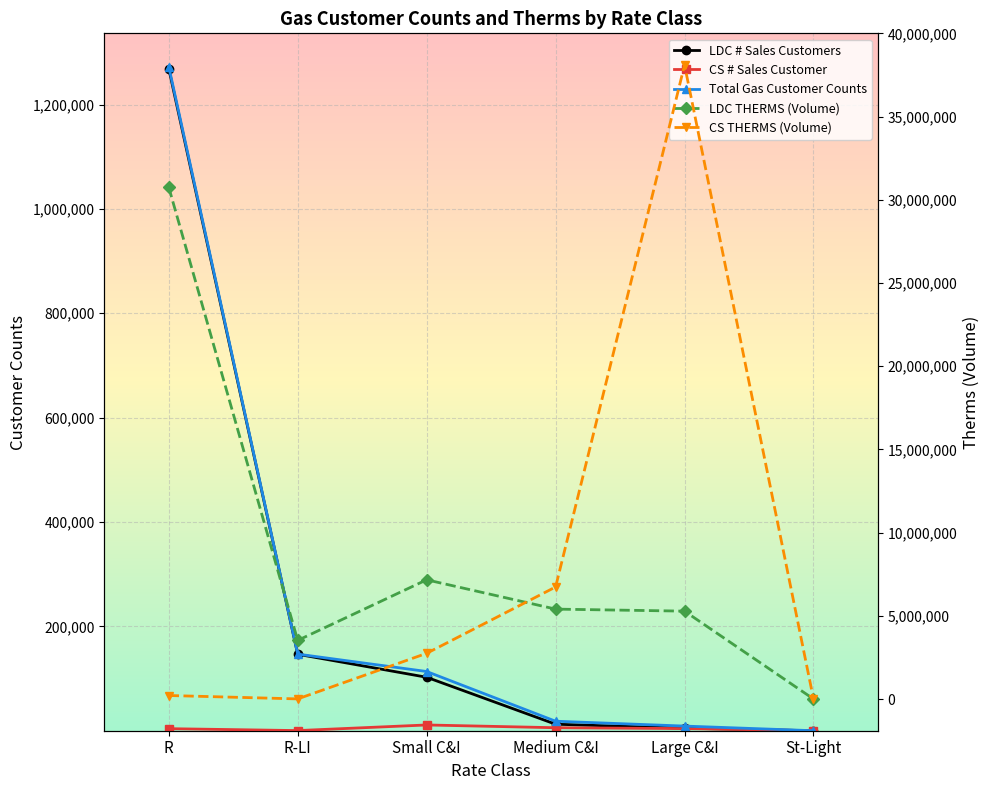

Rank the series by their maximum value, from highest to lowest.

CS THERMS (Volume), LDC THERMS (Volume), Total Gas Customer Counts, LDC # Sales Customers, CS # Sales Customer